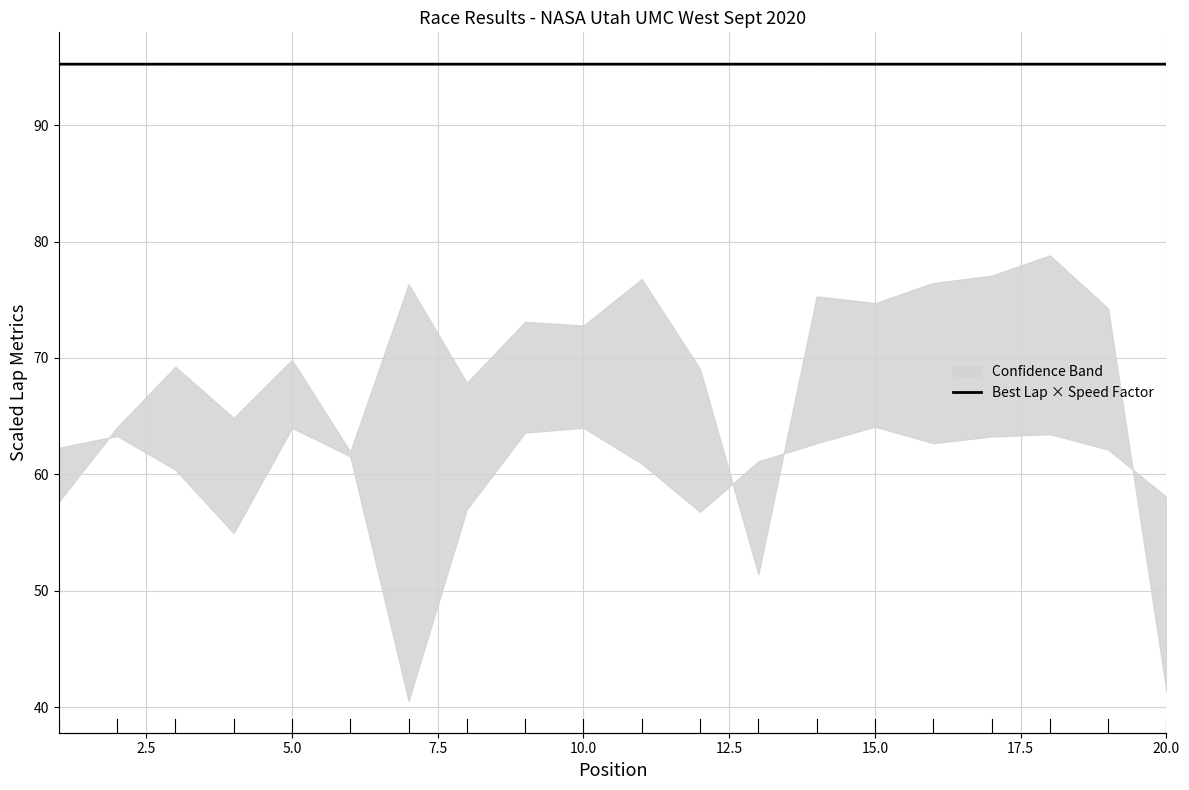

How many interior local valleys (lower than both neighbors) does the data have?

8